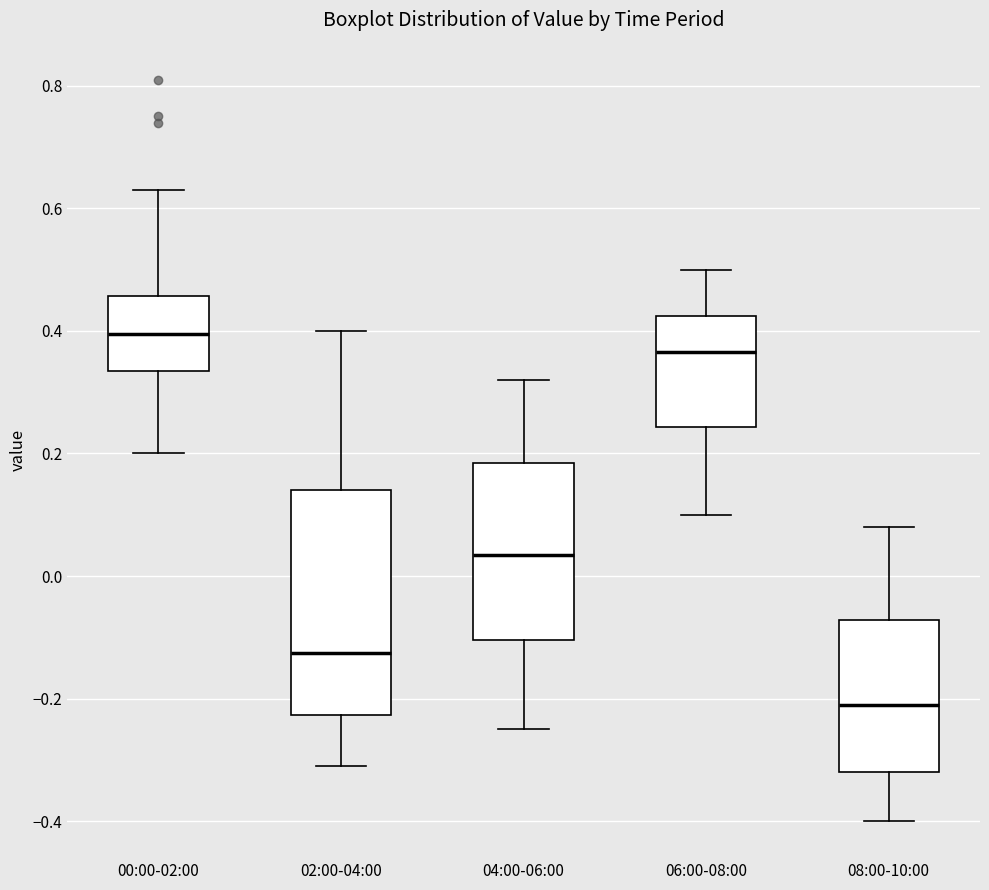

Reading left to right, transcribe this box plot: for each box, give where its median line is, the range the box spans, and where its two whiskers end, as read against the y-axis. The values are not printed on the chart, so give them approximately, as read against the axis.

00:00-02:00: median 0.40, box 0.34 to 0.46, whiskers 0.20 to 0.64
02:00-04:00: median -0.12, box -0.22 to 0.14, whiskers -0.30 to 0.40
04:00-06:00: median 0.04, box -0.10 to 0.18, whiskers -0.24 to 0.32
06:00-08:00: median 0.36, box 0.24 to 0.42, whiskers 0.10 to 0.50
08:00-10:00: median -0.20, box -0.32 to -0.08, whiskers -0.40 to 0.08